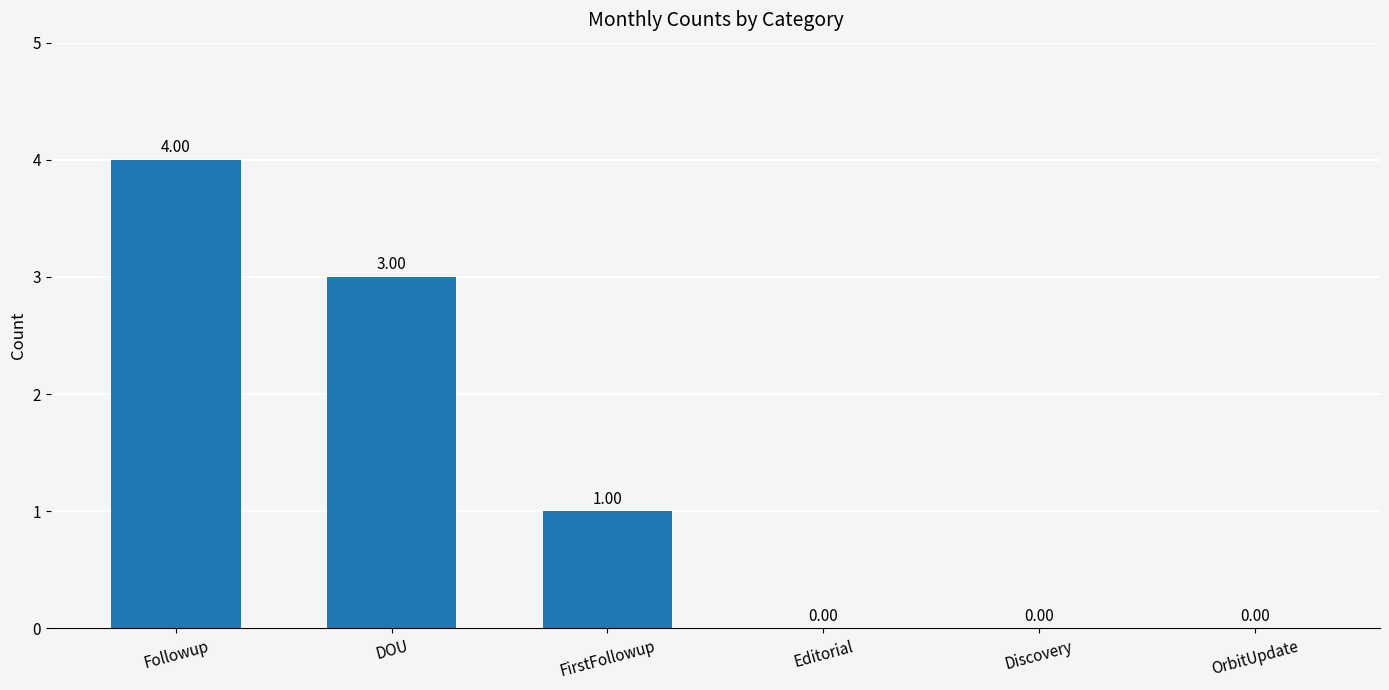

Count the number of data series in this chart.

1